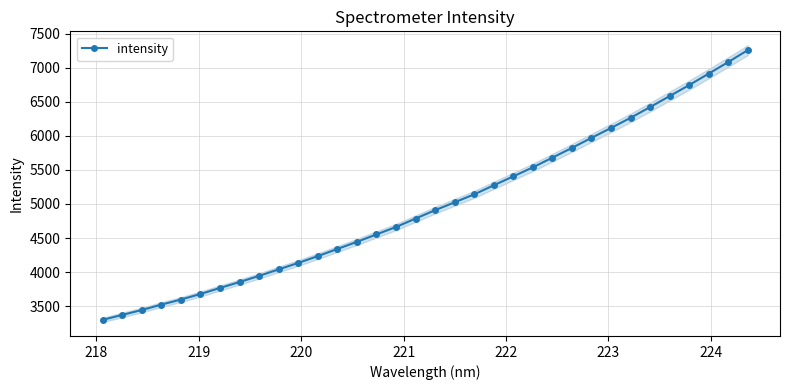

What is the value of the intensity point at the 34th from the left?

7258.5